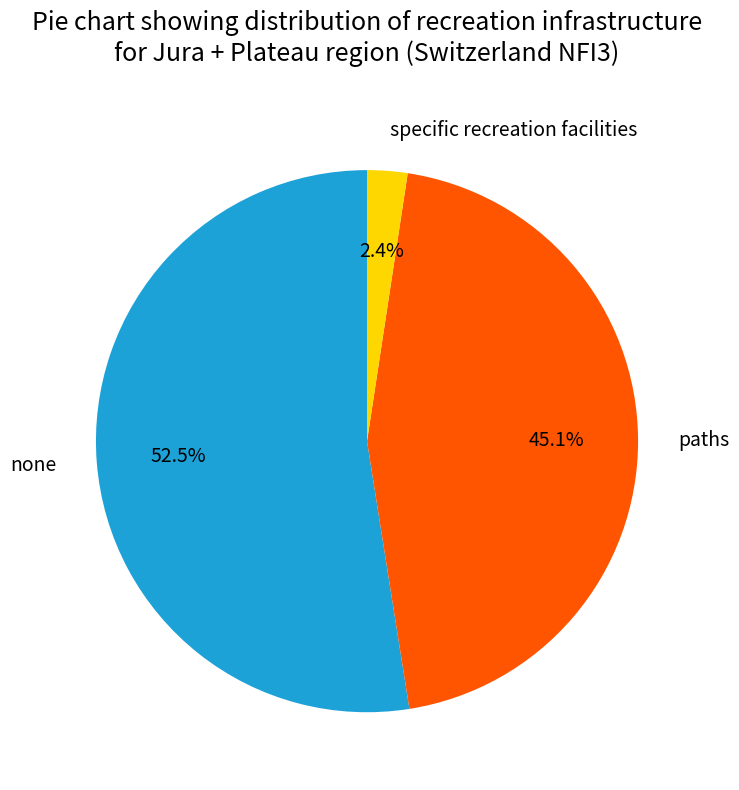

Is there a majority slice in this chart?

Yes